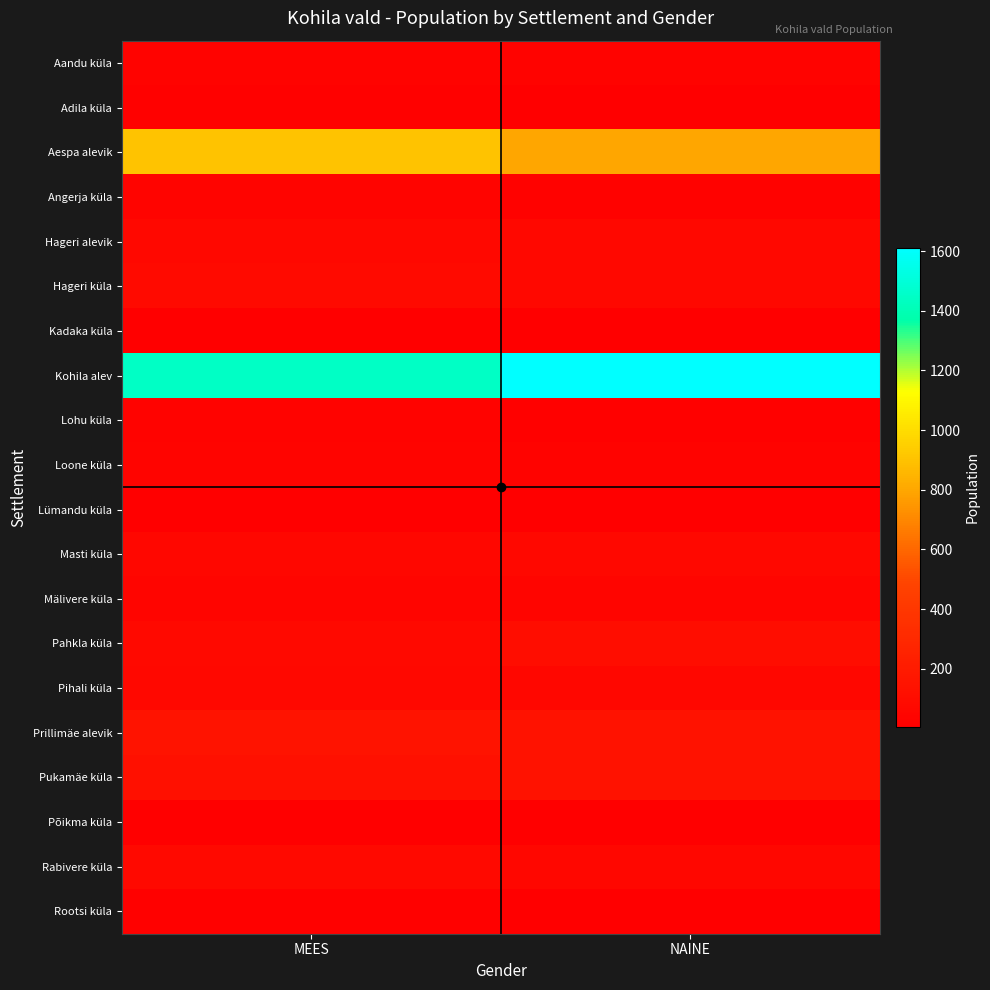

List the series in order of their peak value, lowest first.

Põikma küla, Kadaka küla, Lümandu küla, Adila küla, Rootsi küla, Aandu küla, Lohu küla, Angerja küla, Loone küla, Mälivere küla, Masti küla, Pihali küla, Hageri alevik, Rabivere küla, Hageri küla, Pahkla küla, Pukamäe küla, Prillimäe alevik, Aespa alevik, Kohila alev